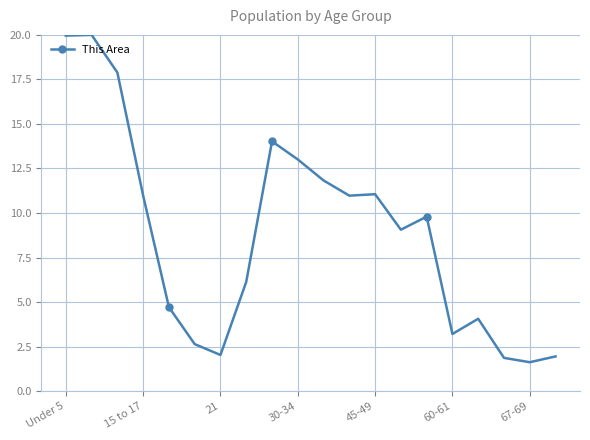

What is the smallest value displayed?

1.6